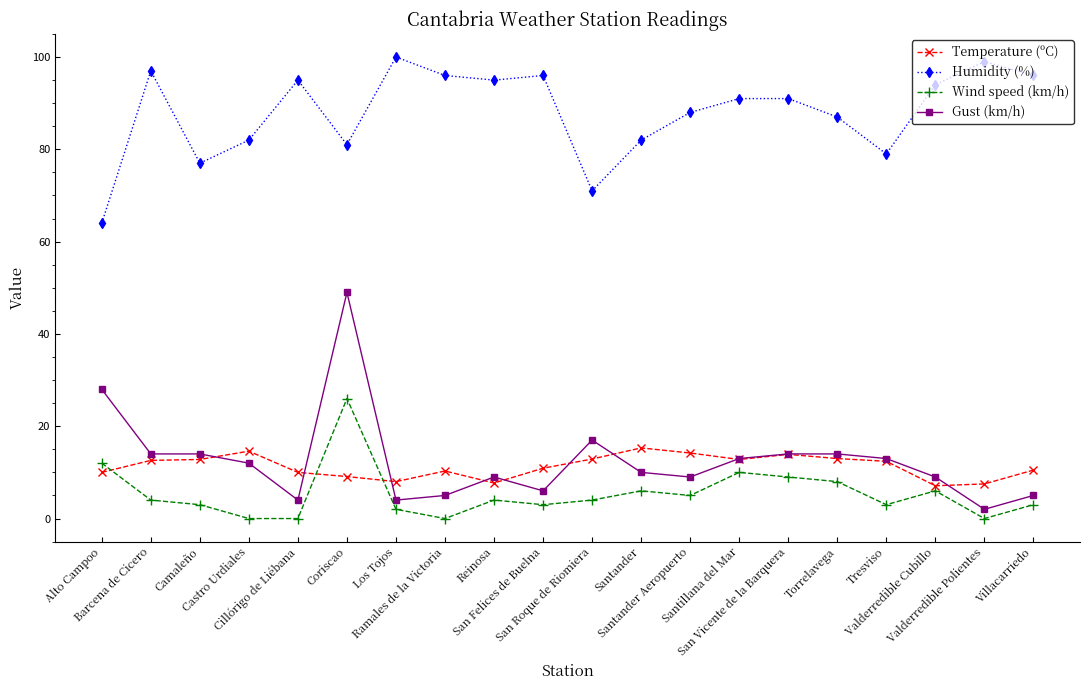

True or false: Humidity (%) and Temperature (ºC) intersect in this chart.

False